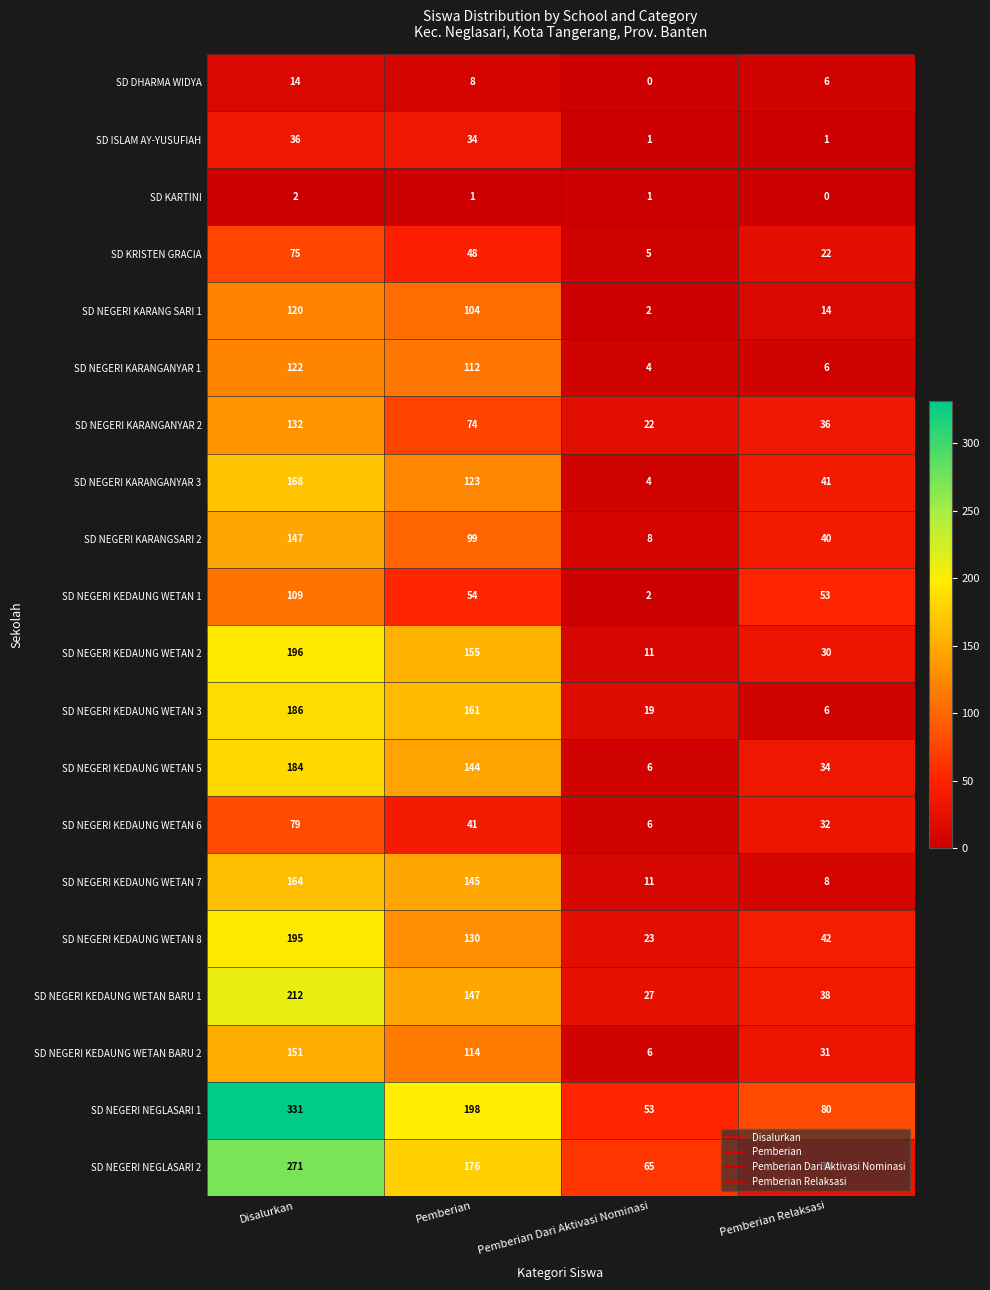

List the labels in order of SD DHARMA WIDYA value, smallest first.

Pemberian Dari Aktivasi Nominasi, Pemberian Relaksasi, Pemberian, Disalurkan